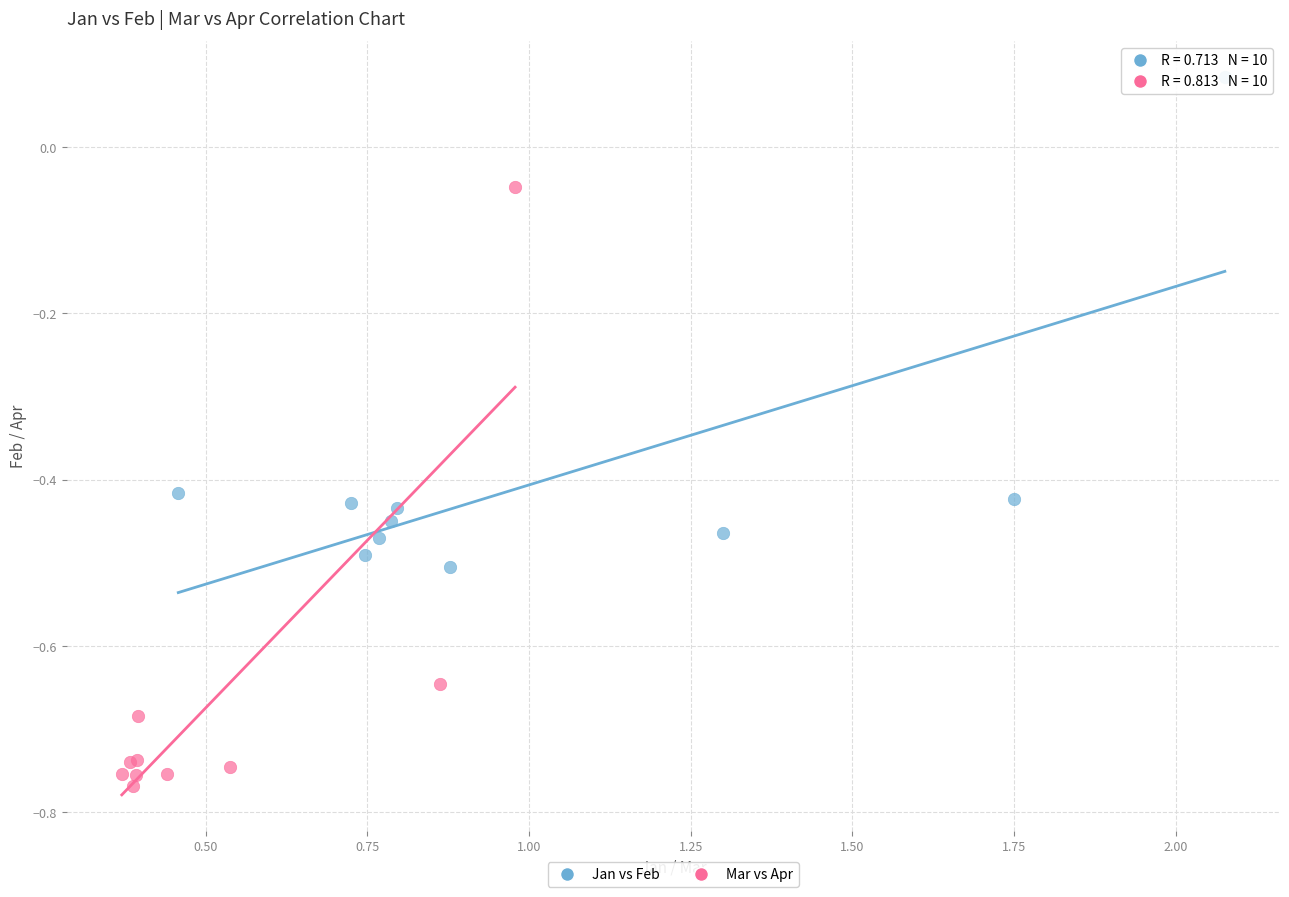

What are all the series names shown in the legend?

Jan vs Feb, Mar vs Apr